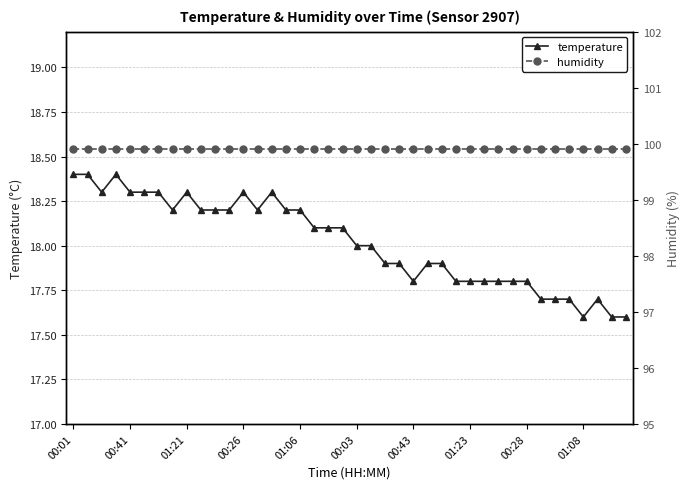

True or false: temperature and humidity intersect in this chart.

False